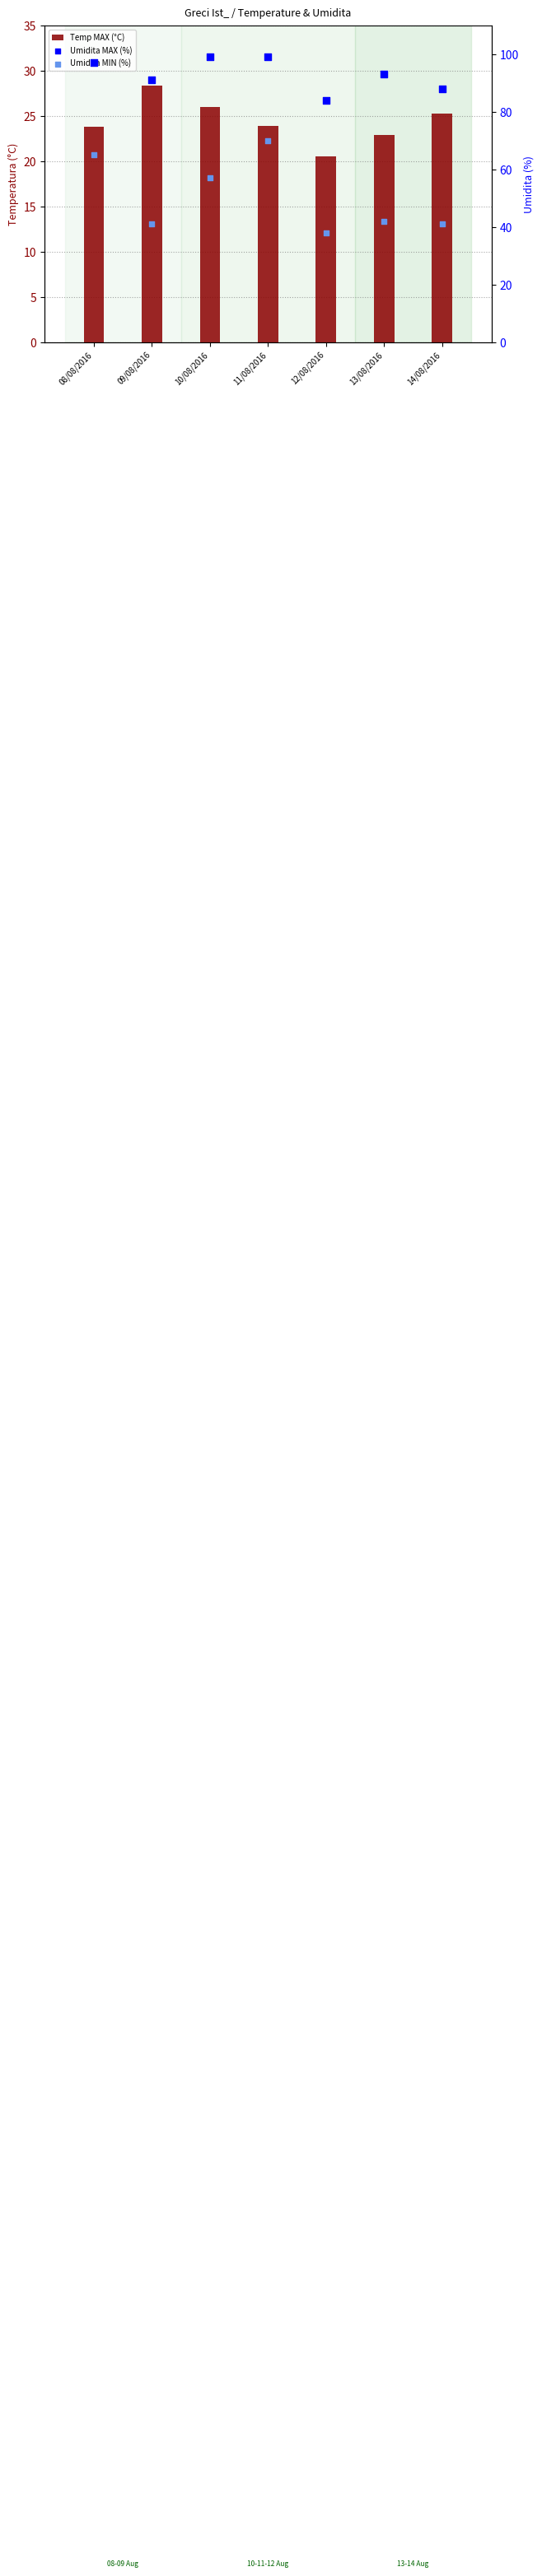

Which series contains the lowest Y value?

Temp MAX (°C)